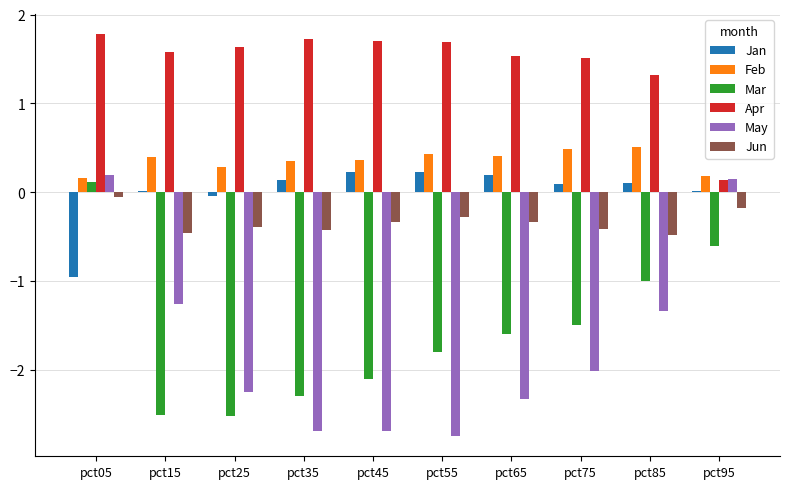

Is it true that Feb equals 0.4 at pct45?

True